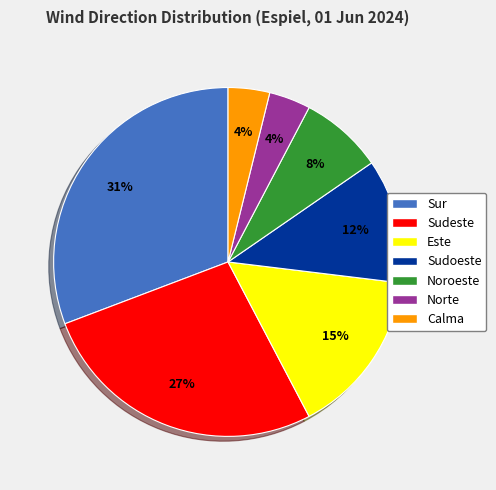

Does Sur account for over 50% of the chart?

No